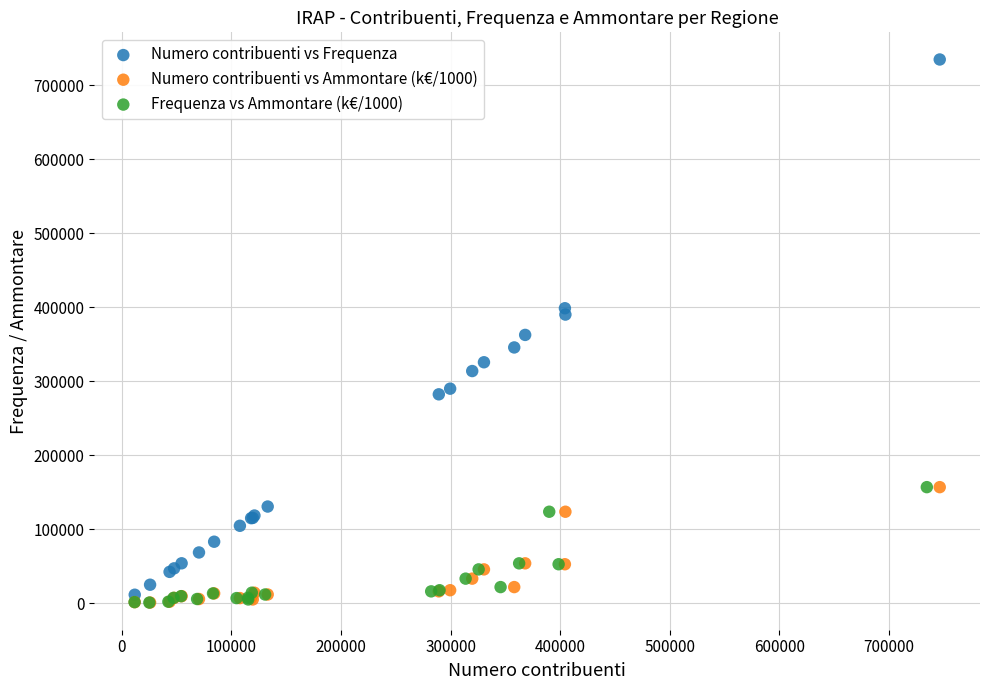

Which series reaches the maximum Y coordinate?

Numero contribuenti vs Frequenza